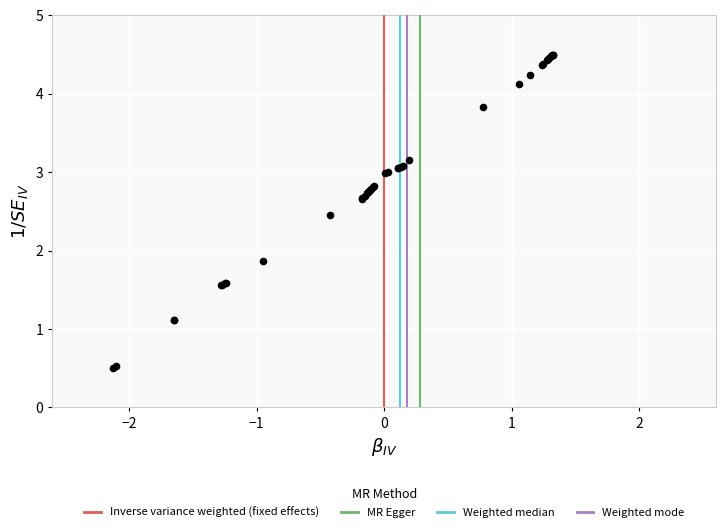

What Y value in the scatter plot is closest to 2?

1.9